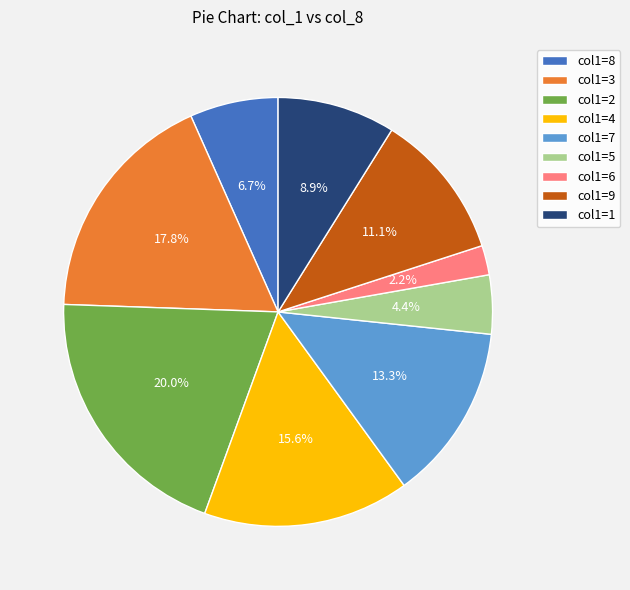

What is the smallest slice in the pie chart?

col1=6